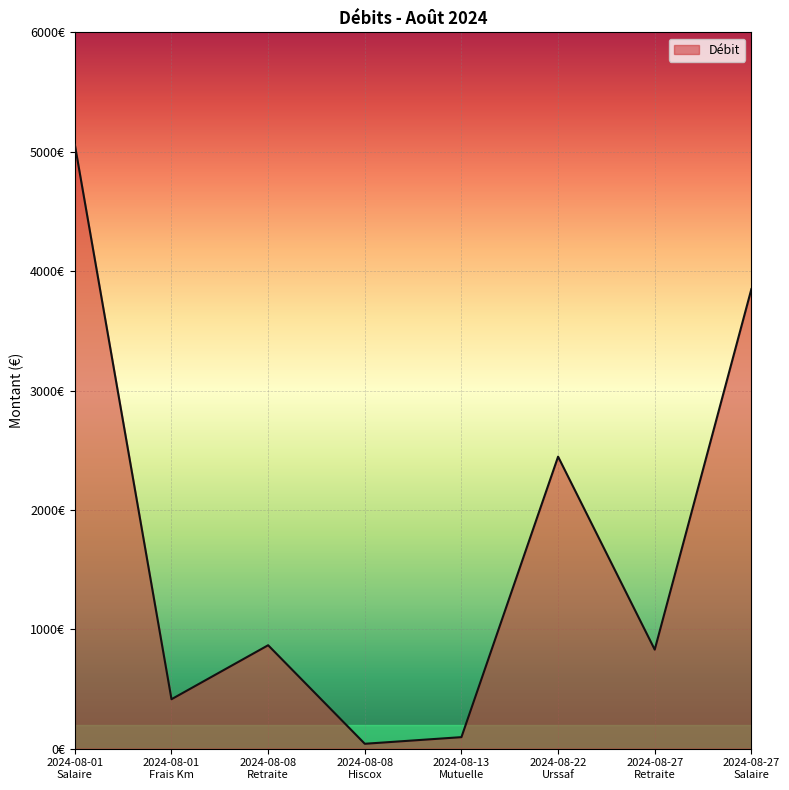

Is it true that the value at 2024-08-27
Retraite is 185.4?

False